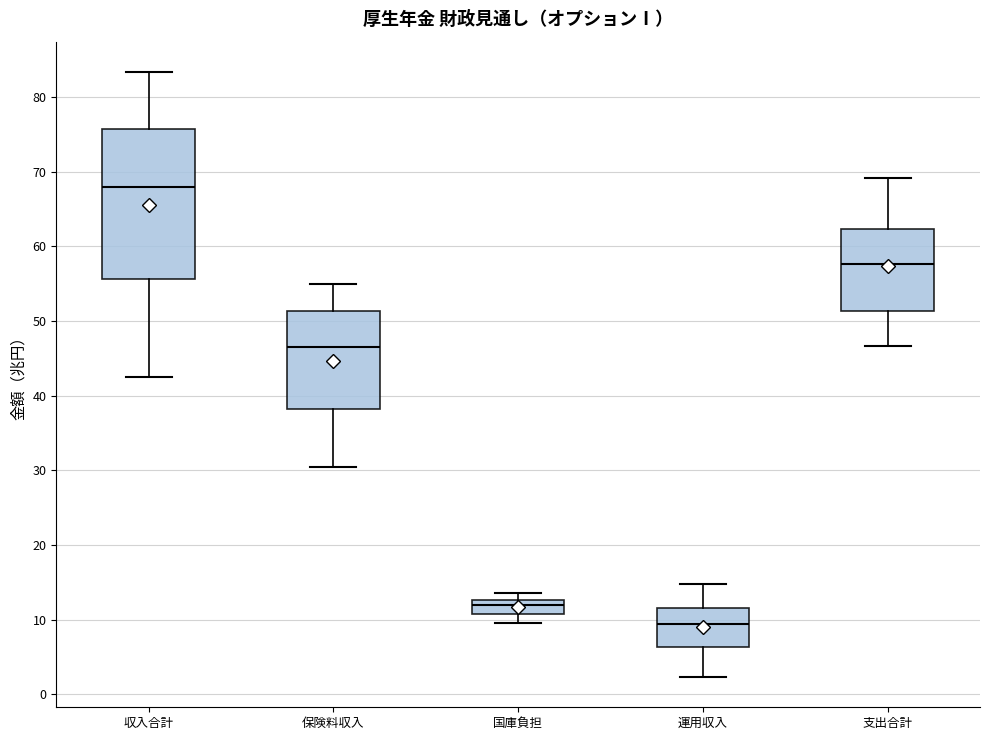

Reading left to right, transcribe this box plot: for each box, give where its median line is, the range the box spans, and where its two whiskers end, as read against the y-axis. The values are not printed on the chart, so give them approximately, as read against the axis.

収入合計: median 68, box 56 to 76, whiskers 43 to 83
保険料収入: median 46, box 38 to 51, whiskers 30 to 55
国庫負担: median 12, box 11 to 13, whiskers 10 to 14
運用収入: median 9, box 6 to 12, whiskers 2 to 15
支出合計: median 58, box 51 to 62, whiskers 47 to 69